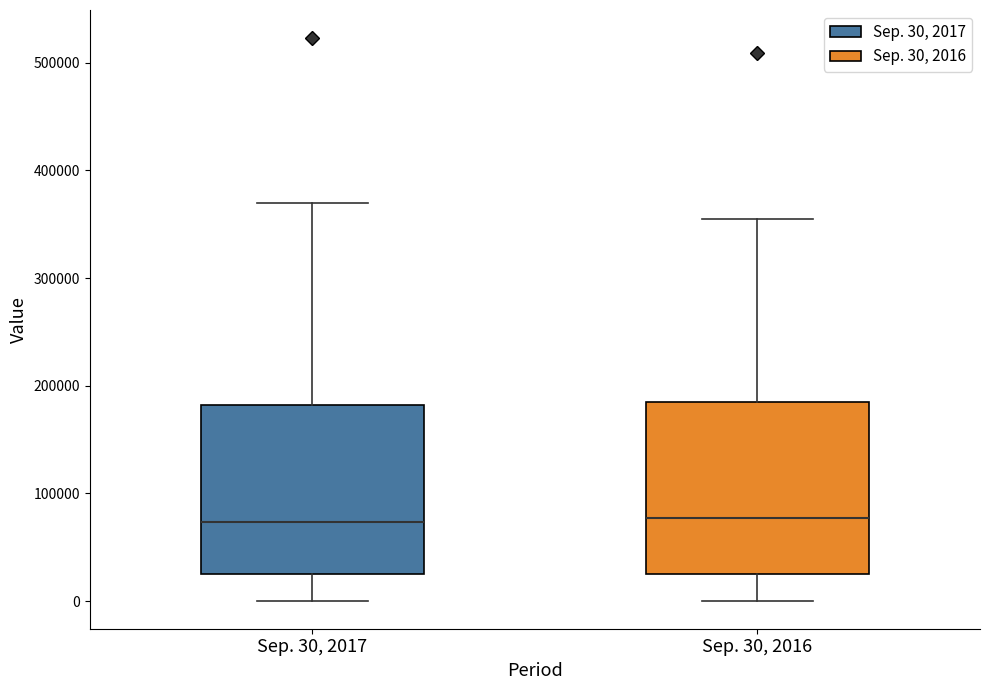

Reading left to right, read every box against the y-axis: the position of its median line, the range the box covers, and the ends of its whiskers. The values are not printed on the chart, so give them approximately, as read against the axis.

Sep. 30, 2017: median 70000, box 30000 to 180000, whiskers 0 to 370000
Sep. 30, 2016: median 80000, box 30000 to 180000, whiskers 0 to 360000